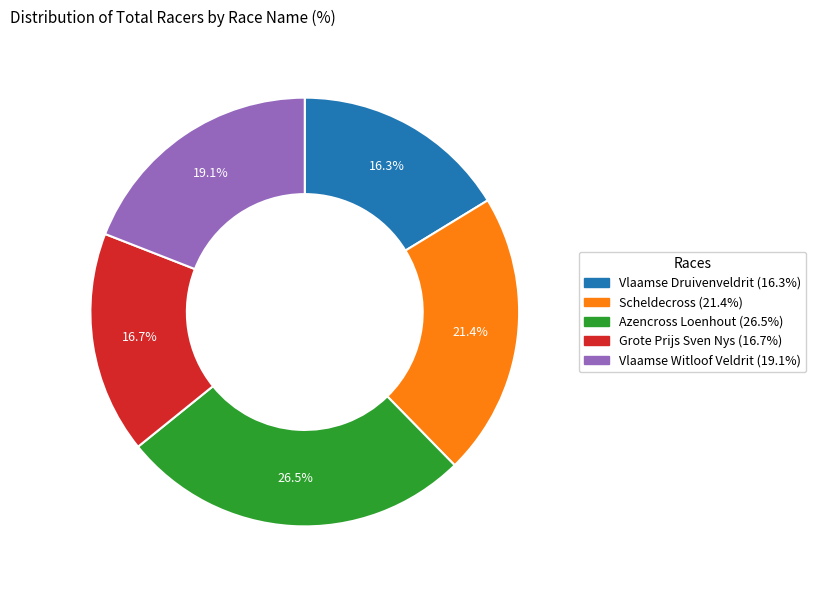

What is the largest slice in the pie chart?

Azencross Loenhout